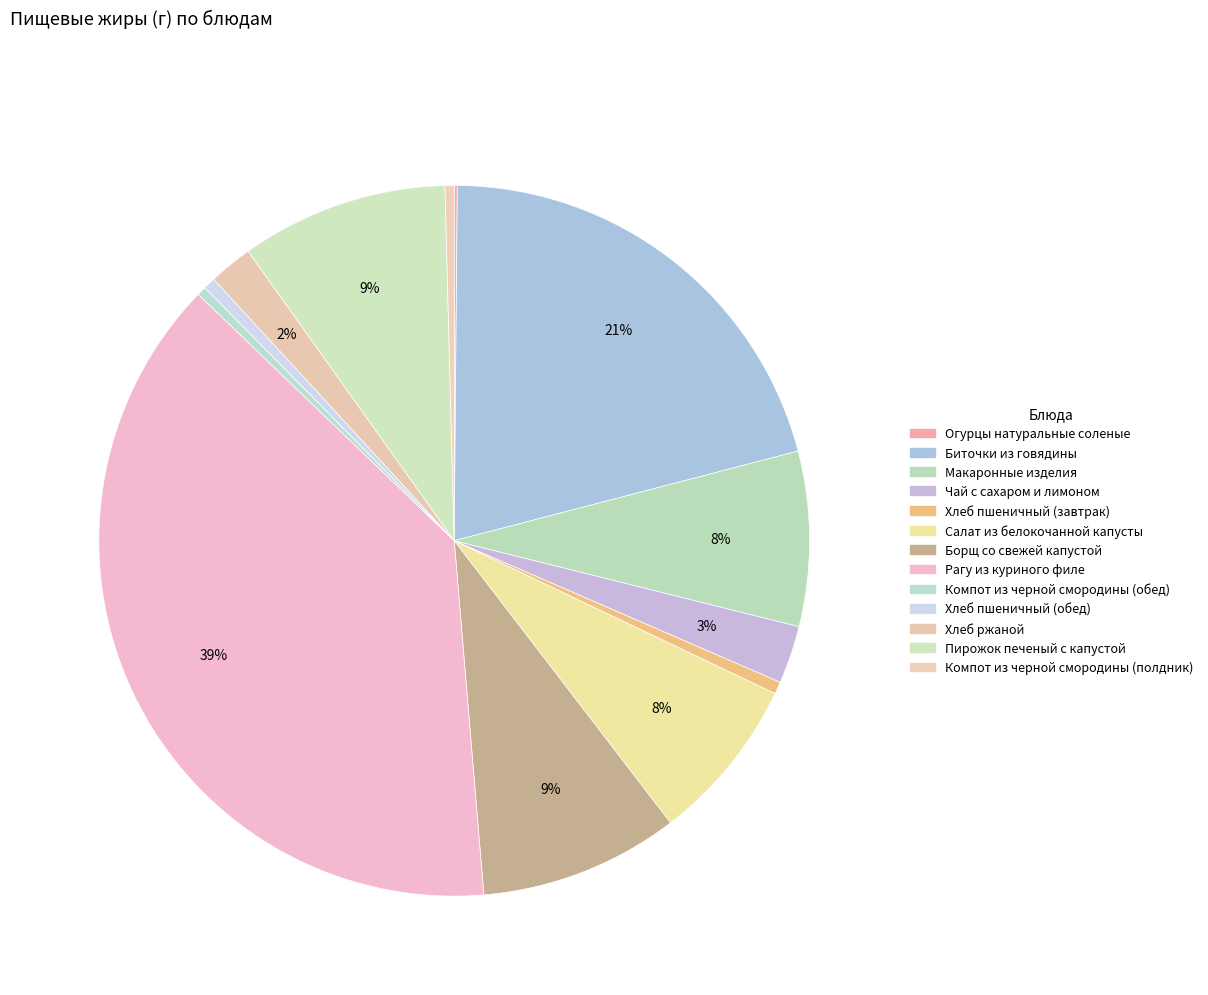

Is there a majority slice in this chart?

No